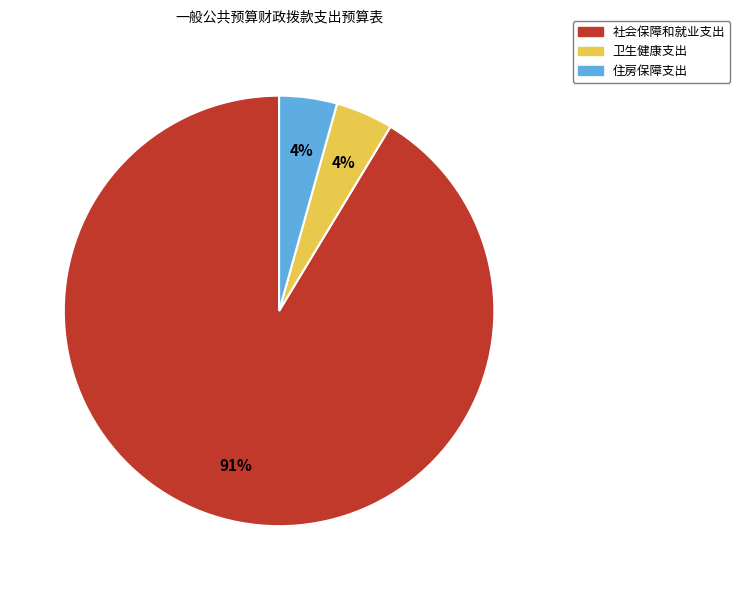

Which slice is the largest?

社会保障和就业支出